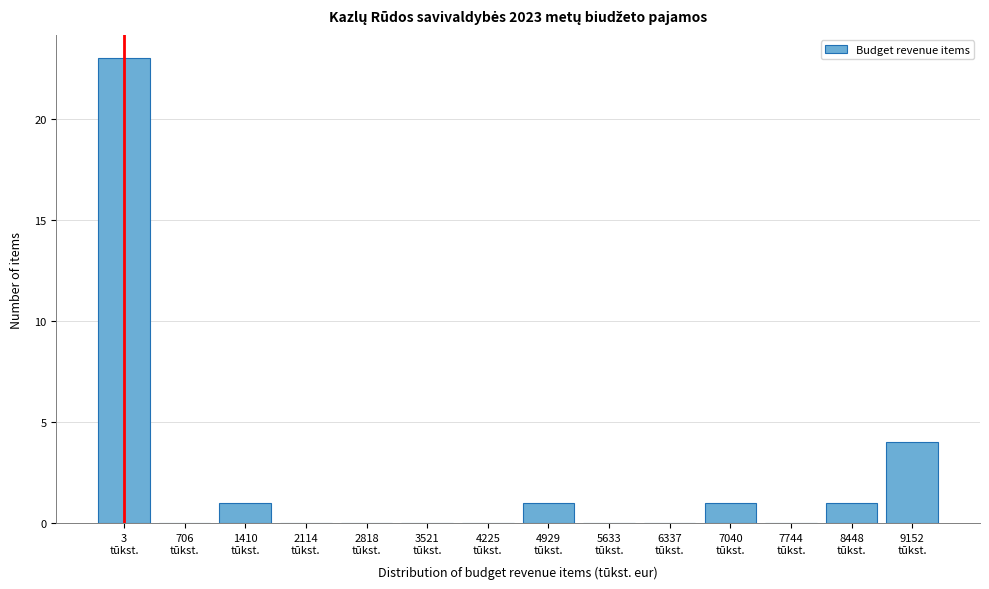

What is the greatest value displayed?

23